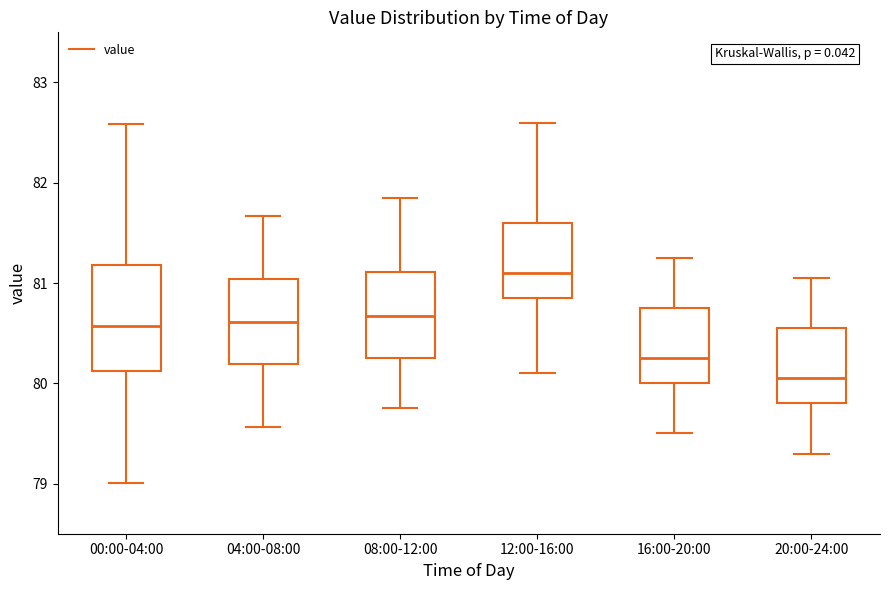

Reading left to right, transcribe this box plot: for each box, give where its median line is, the range the box spans, and where its two whiskers end, as read against the y-axis. The values are not printed on the chart, so give them approximately, as read against the axis.

00:00-04:00: median 80.6, box 80.1 to 81.2, whiskers 79.0 to 82.6
04:00-08:00: median 80.6, box 80.2 to 81.0, whiskers 79.6 to 81.7
08:00-12:00: median 80.7, box 80.3 to 81.1, whiskers 79.8 to 81.9
12:00-16:00: median 81.1, box 80.9 to 81.6, whiskers 80.1 to 82.6
16:00-20:00: median 80.3, box 80.0 to 80.8, whiskers 79.5 to 81.3
20:00-24:00: median 80.1, box 79.8 to 80.6, whiskers 79.3 to 81.1